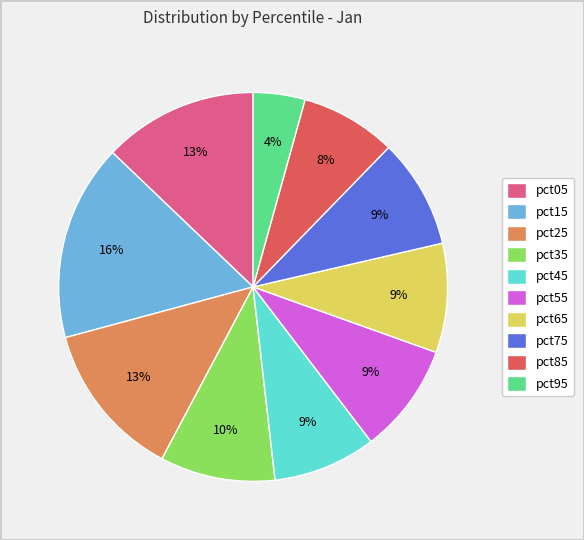

To the nearest percent, what portion does pct85 represent?

8%